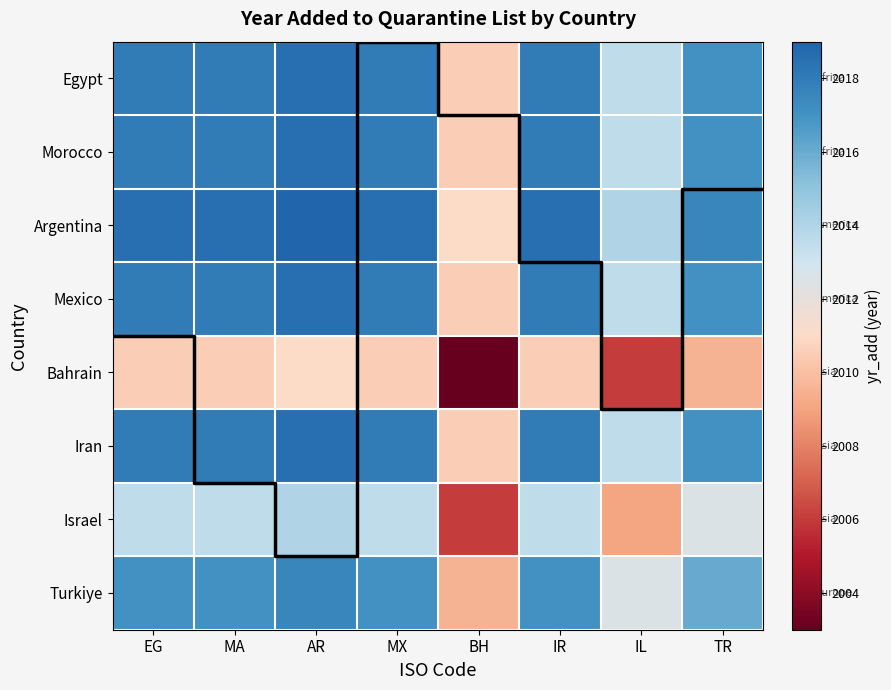

What is the sum of the Egypt values at IR and MX?

4036.0